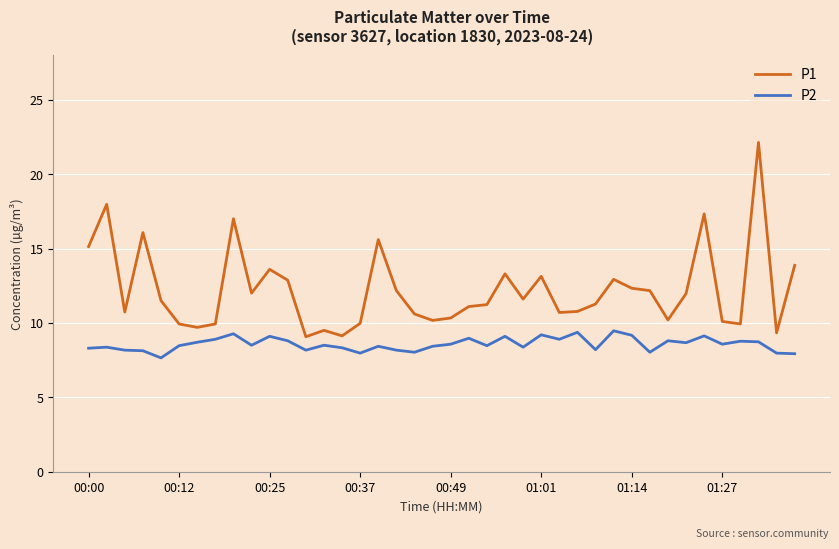

True or false: P1 and P2 cross at least once.

False